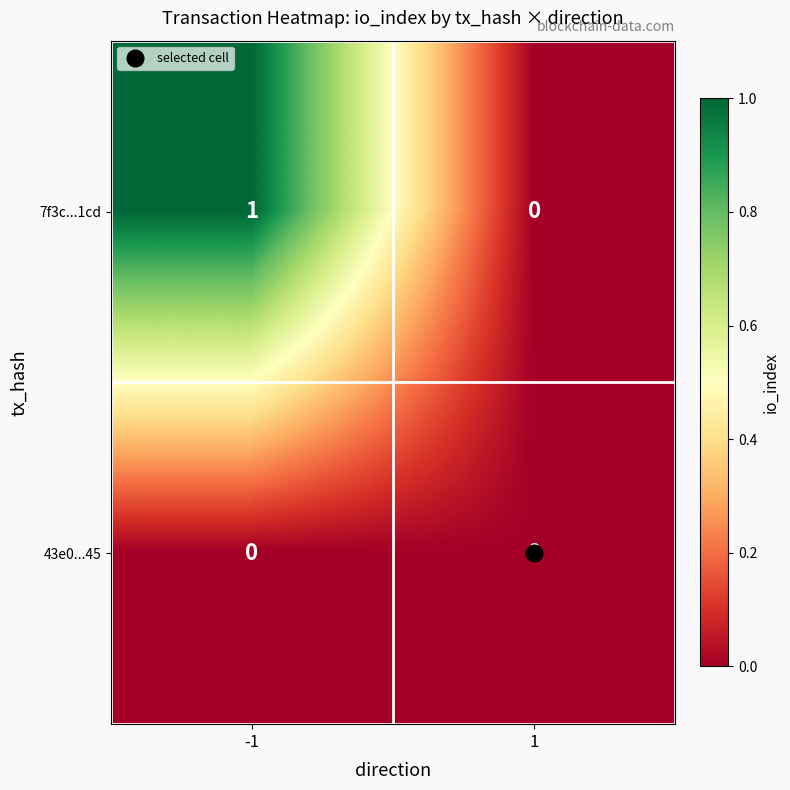

Which series changed the most between -1 and 1?

7f3c...1cd